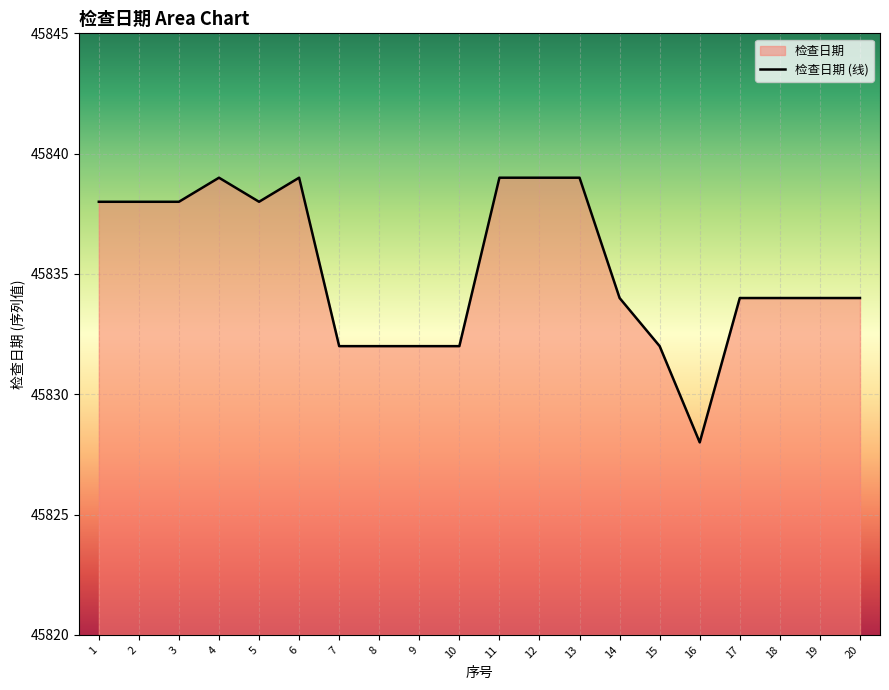

Which has a higher value, 18 or 2?

2